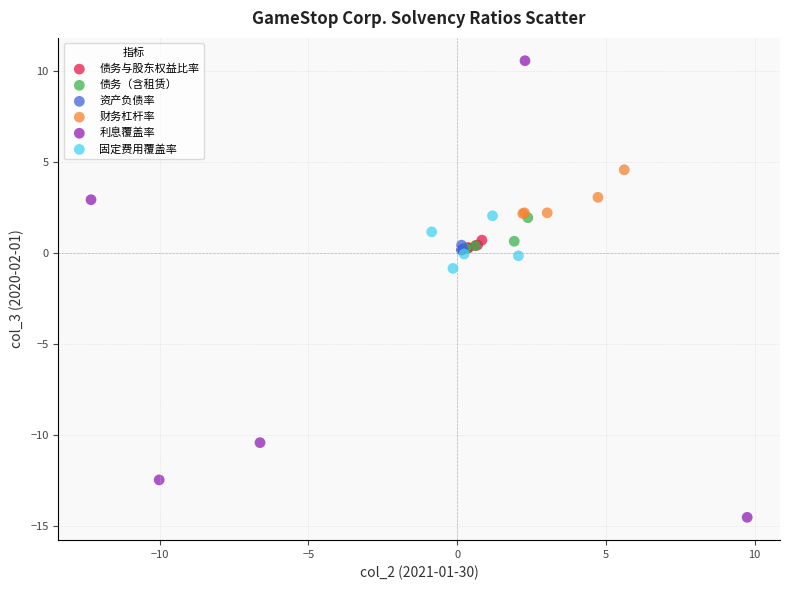

Which series reaches the maximum Y coordinate?

利息覆盖率